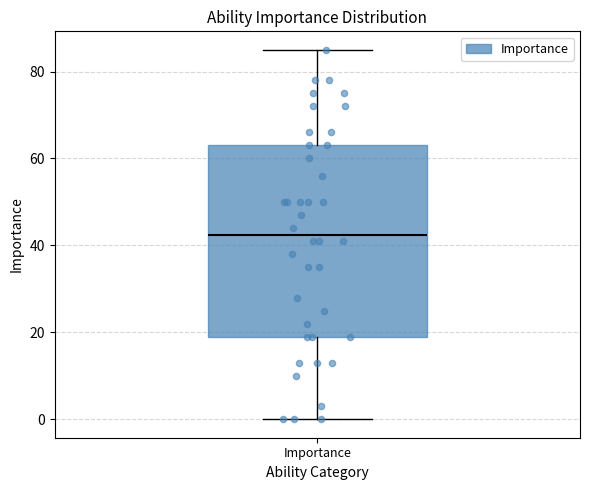

Read this box plot against the y-axis: the position of the median line, the range covered by the box, and the ends of both whiskers. The values are not printed on the chart, so give them approximately, as read against the axis.

median 42, box 20 to 64, whiskers 0 to 86